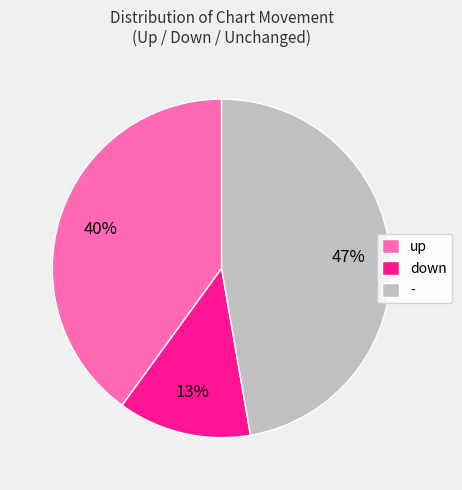

To the nearest percent, what portion does - represent?

47%